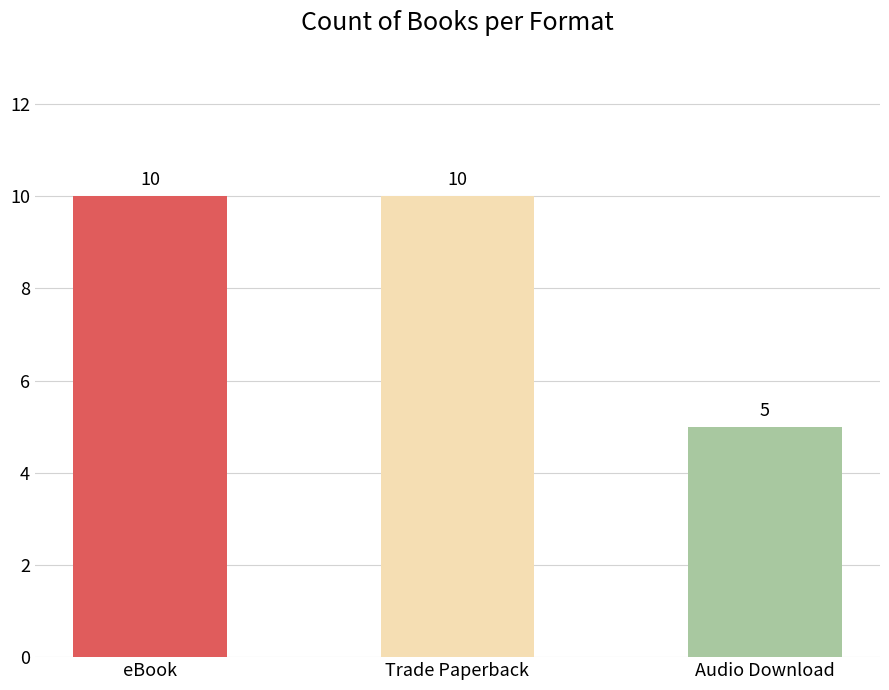

What is the value of the 2nd bar from the left?

10